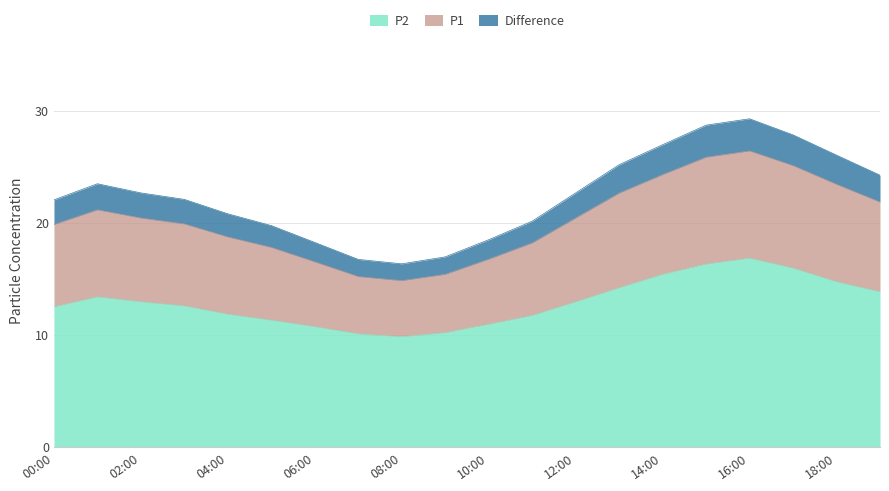

Which series has the widest spread of values?

Difference